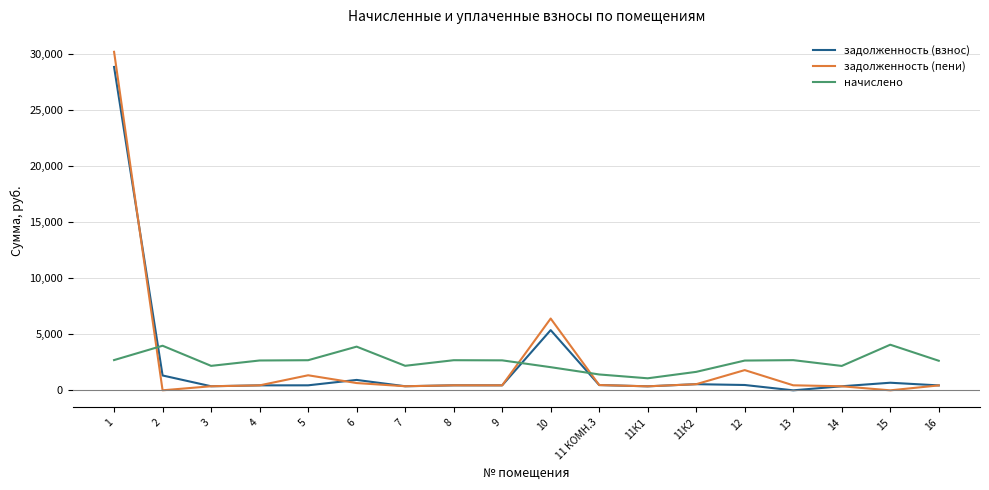

Is the value of начислено at 15 greater than the value of задолженность (пени) at 3?

Yes